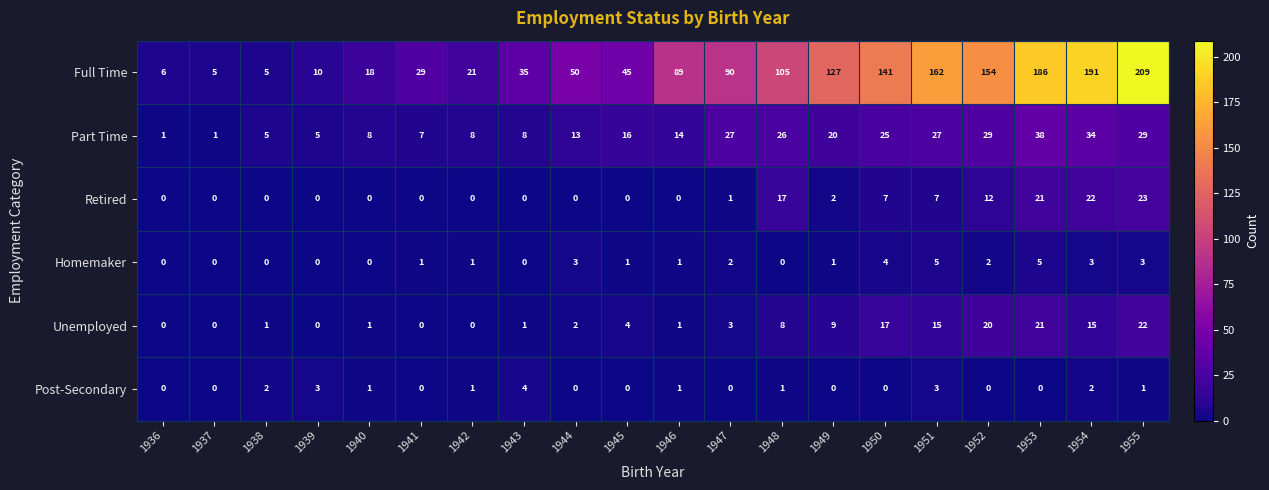

The value of Retired at 1938 is 0. True or false?

True